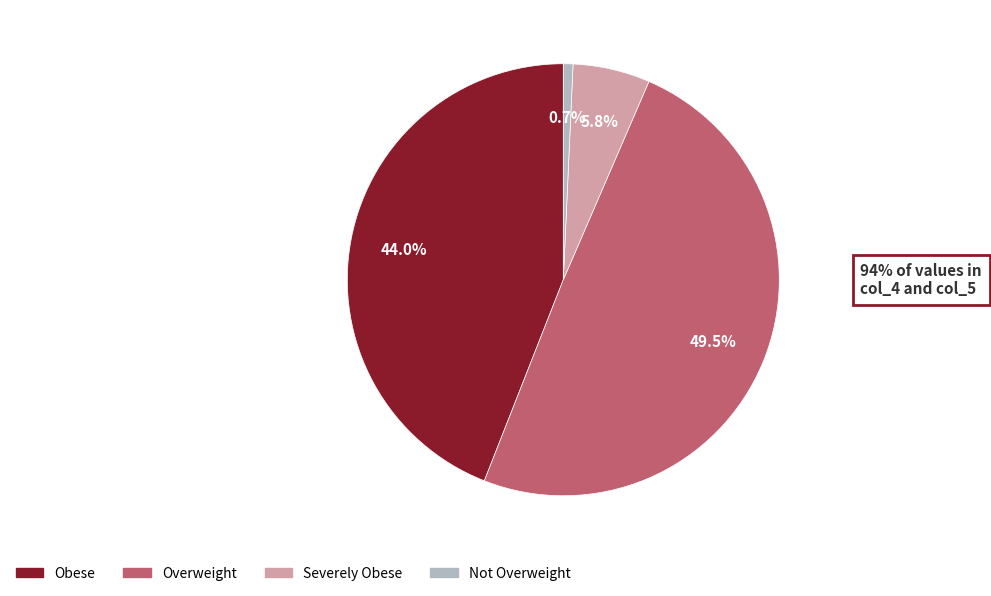

What is the largest slice in the pie chart?

Overweight